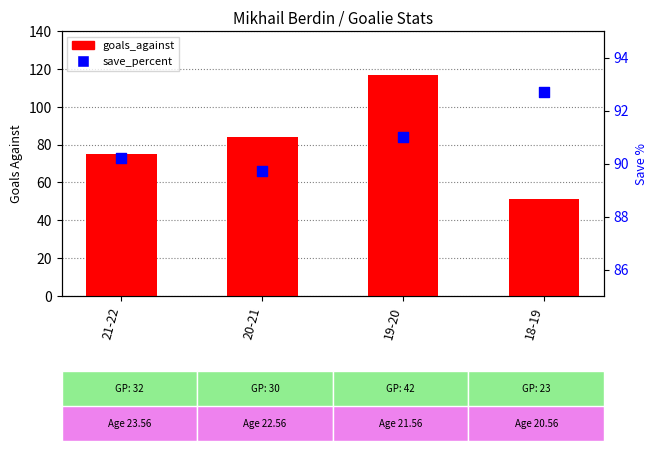

At which category is the sum across all series the highest?

19-20